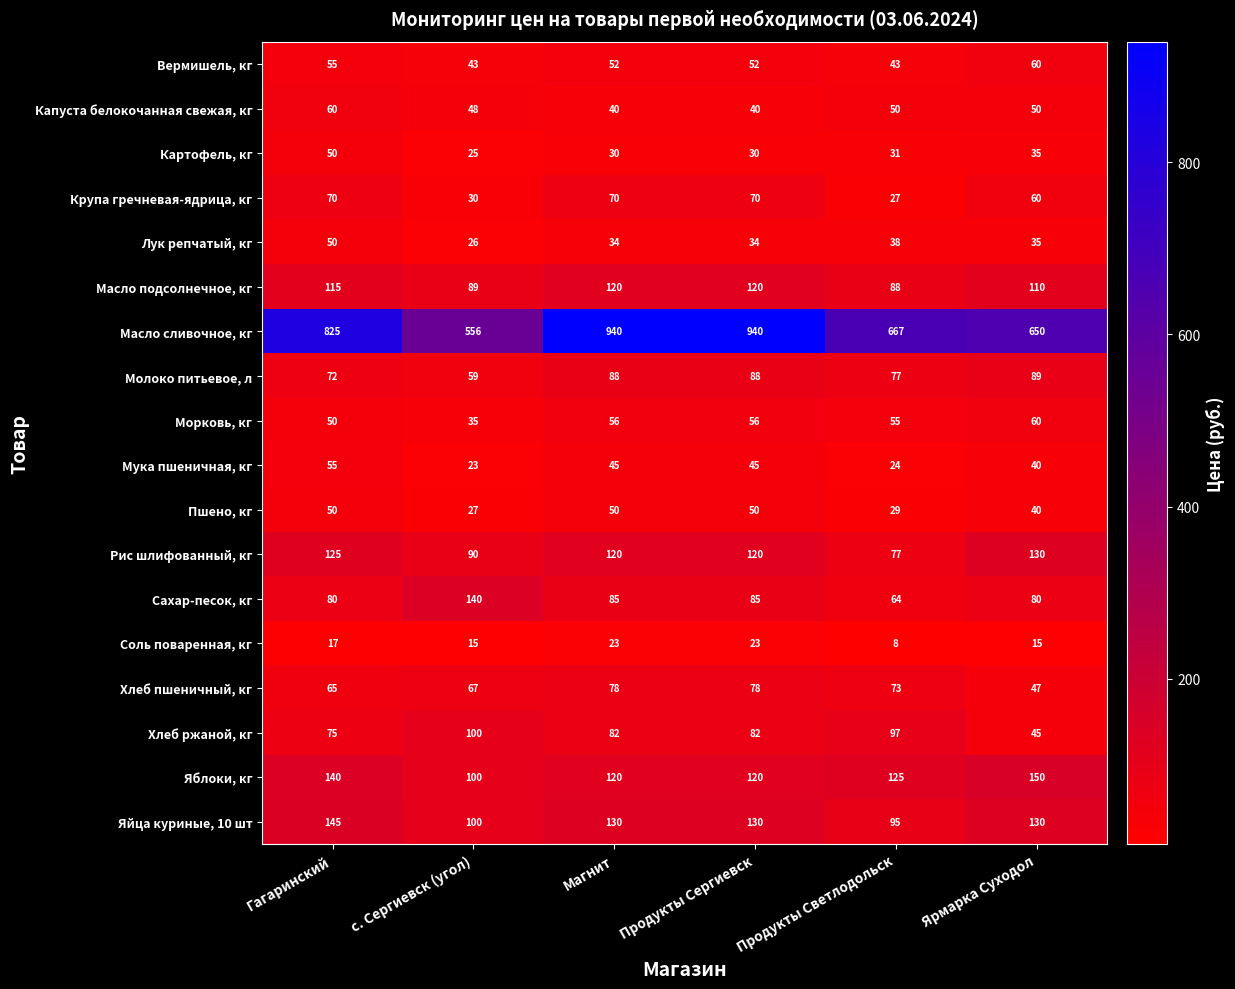

Which label corresponds to the smallest value in the chart?

Продукты Светлодольск